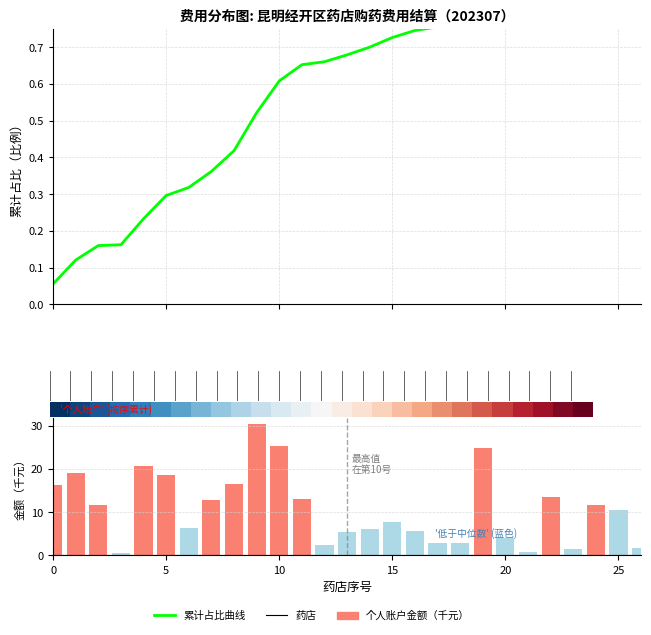

Is it true that 累计占比曲线 equals 0.7 at 13?

True